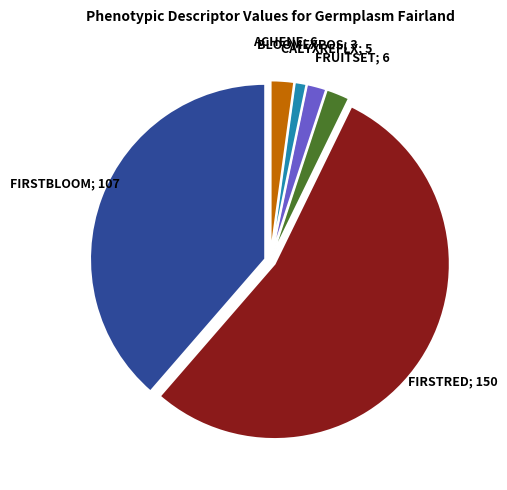

Does any single category account for the majority?

Yes